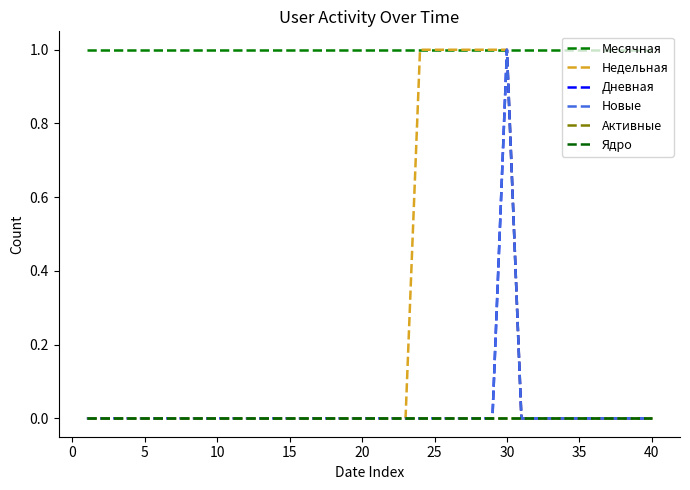

Is this an area chart (filled region under the line)?

No